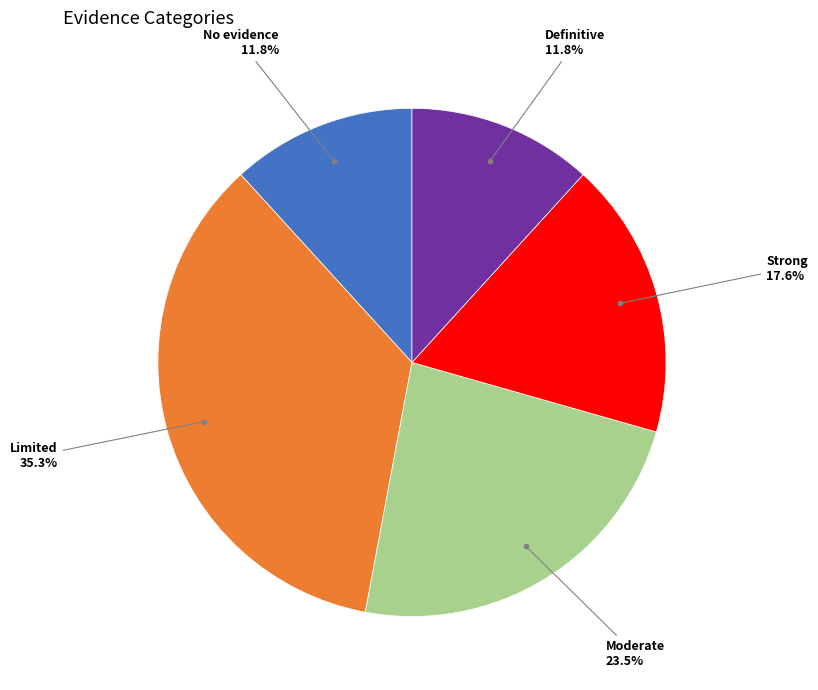

The Definitive slice represents 26% of the pie. True or false?

False